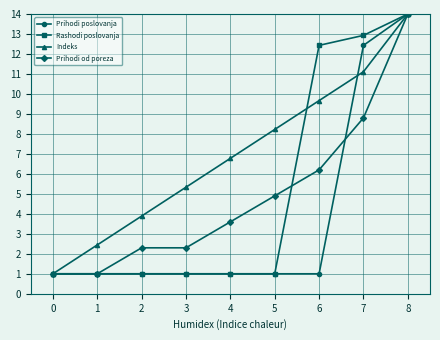

What is the sum of the Rashodi poslovanja values at 1 and 4?

2.0